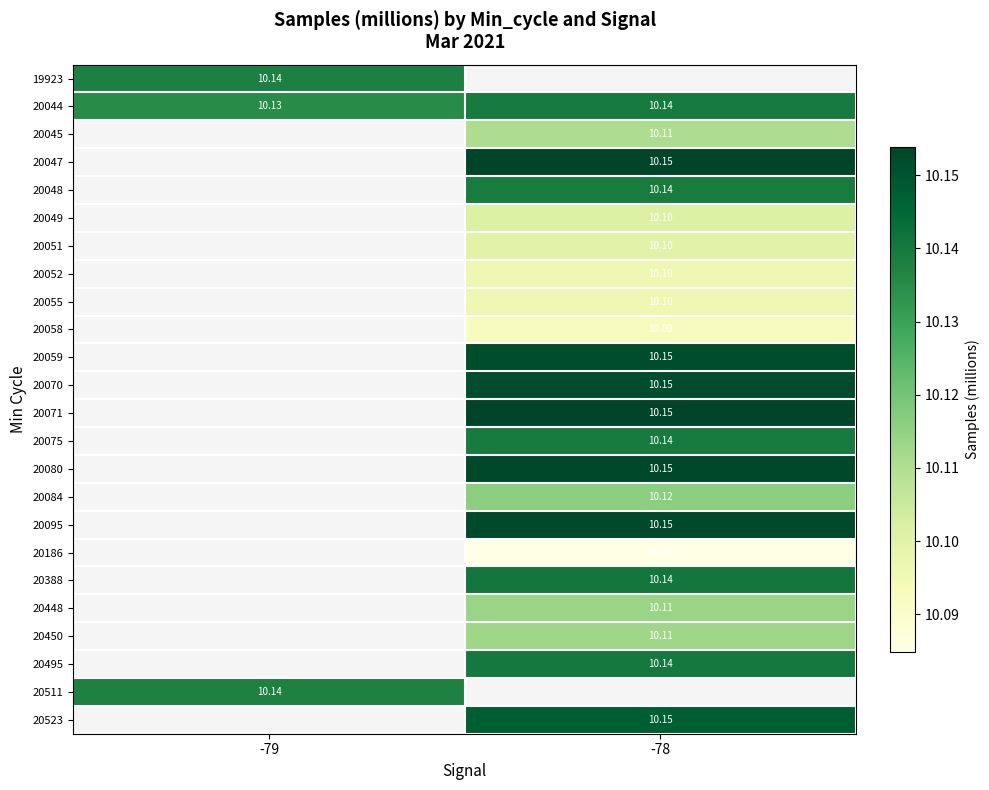

What is the greatest value displayed?

10.2